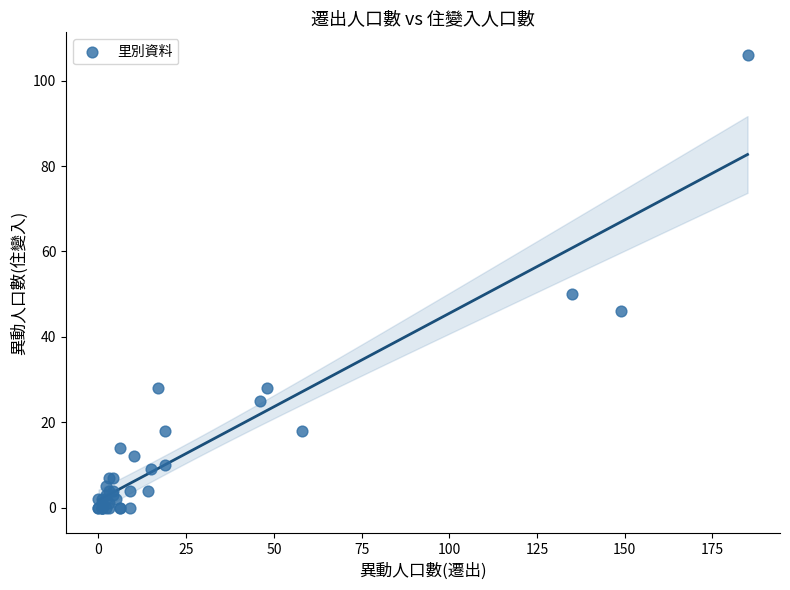

What Y value in the scatter plot is closest to 53?

50